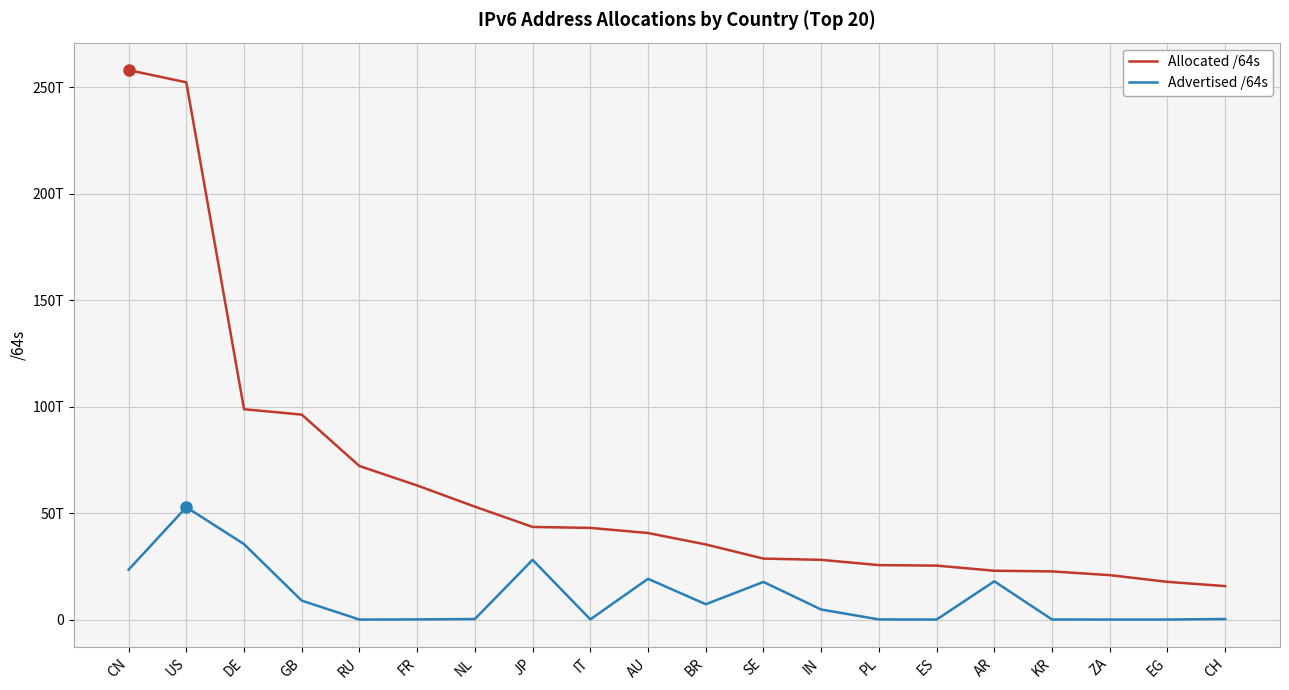

Reading left to right, extract all data points from this chart.

Allocated /64s: CN=257960036728832	US=252203277942784	DE=98762818060288	GB=96215872634880	RU=72073866510336	FR=62947335405568	NL=52999916290048	JP=43478504046593	IT=43035842707456	AU=40626175541248	BR=35263318523904	SE=28621684408320	IN=28033309605888	PL=25563660812288	ES=25327424634880	AR=22922381426688	KR=22613003534337	ZA=20852448428032	EG=17703855456256	CH=15702429073408
Advertised /64s: CN=23414446948352	US=52768402440192	DE=35412059029504	GB=8881993351168	RU=4296015872	FR=77041238016	NL=264143634432	JP=28040769306624	IT=81621221376	AU=19125559492608	BR=7202484715520	SE=17665201274880	IN=4713202778112	PL=73551904768	ES=8590196736	AR=17954041102336	KR=34938355712	ZA=12884901888	EG=12884901888	CH=274878496768